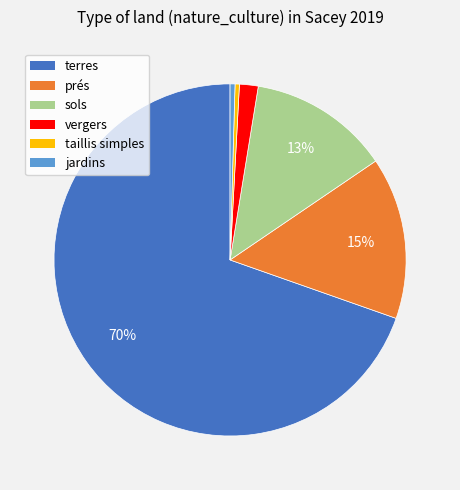

Which slice is the largest?

terres